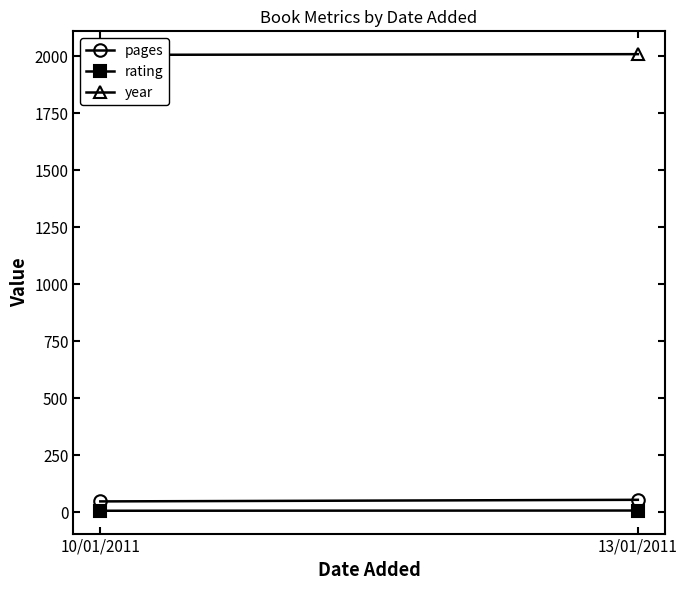

What is the difference between the year values at 10/01/2011 and 13/01/2011?

3